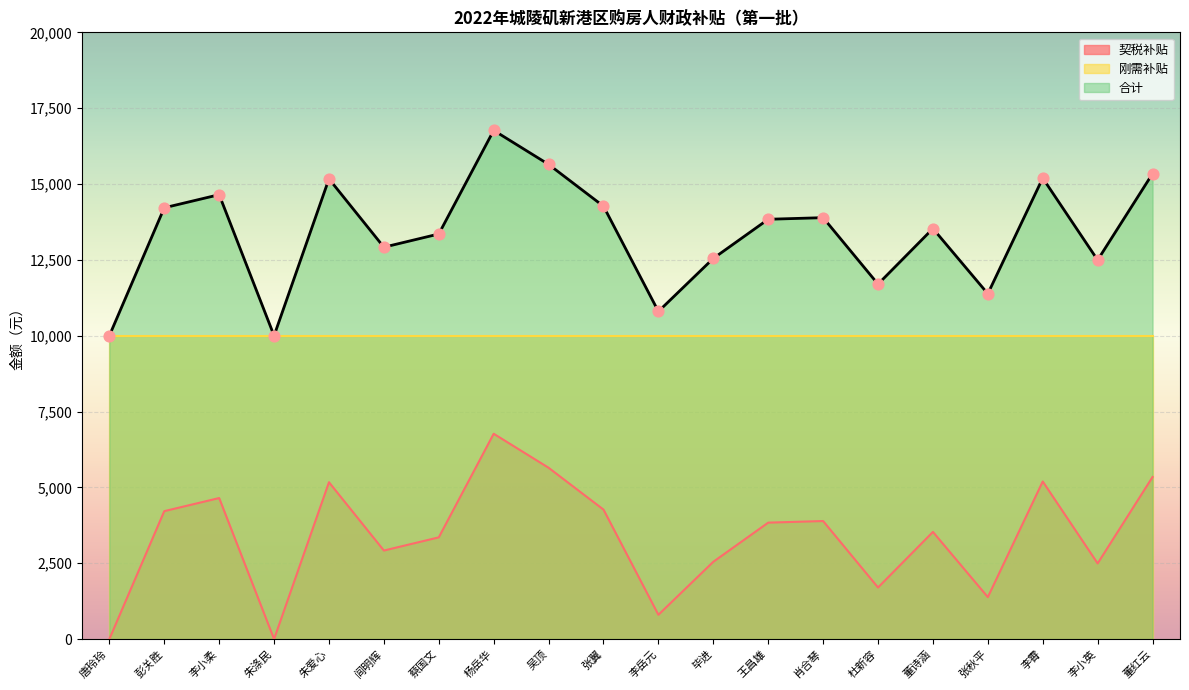

Which series reaches the minimum Y coordinate?

契税补贴